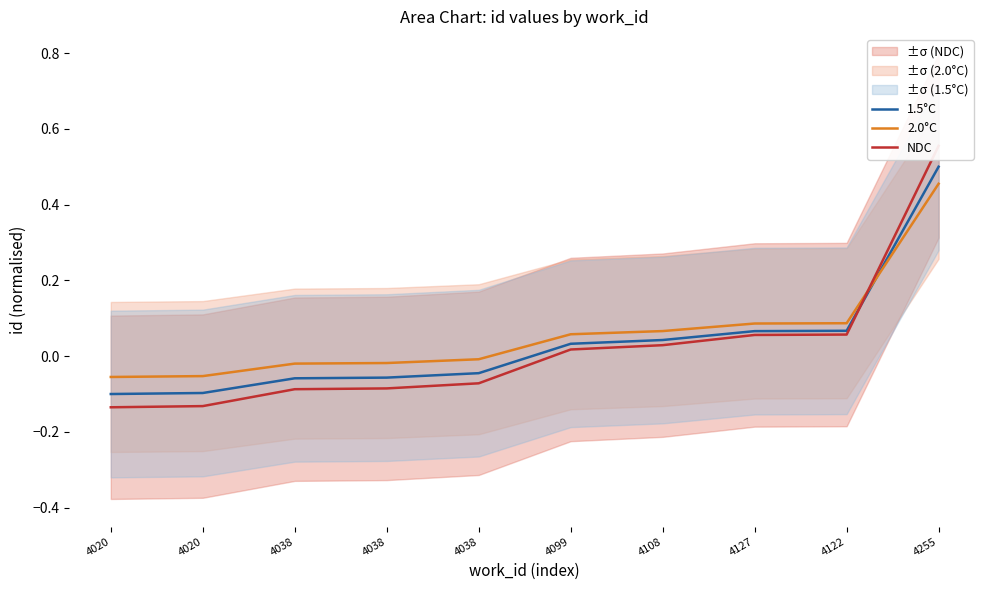

Is this an area chart (filled region under the line)?

No